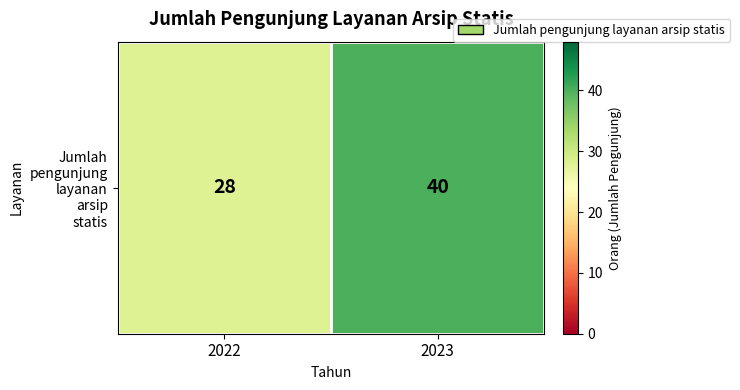

What is the sum of all values?

68